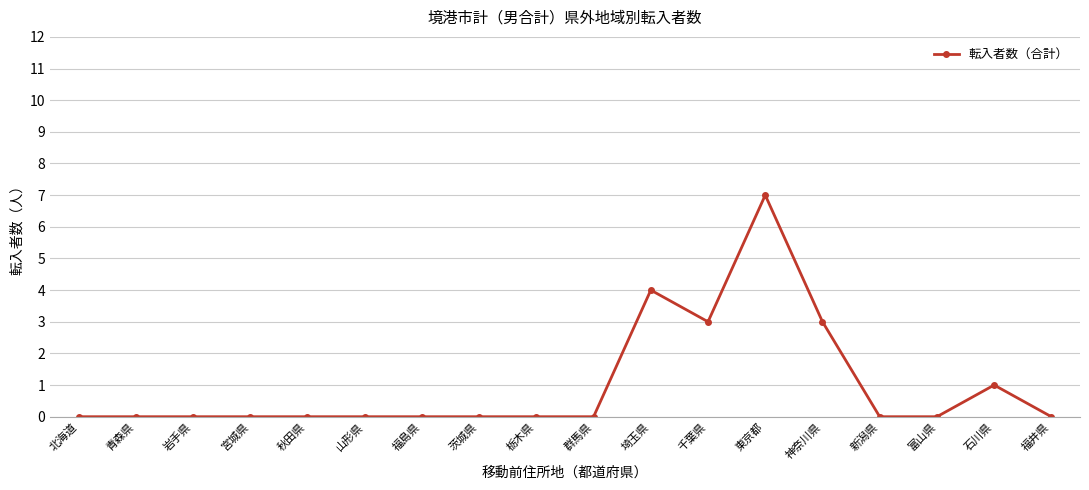

What is the change in value from 千葉県 to 東京都?

+4